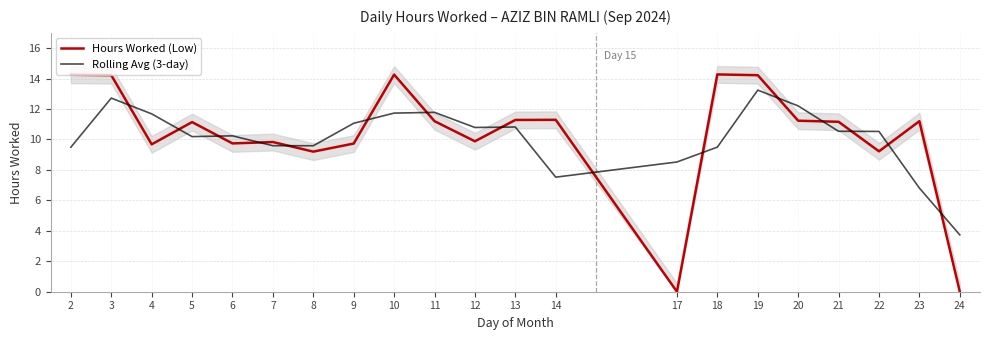

The value of Hours Worked (Low) at 14 is 19.7. True or false?

False